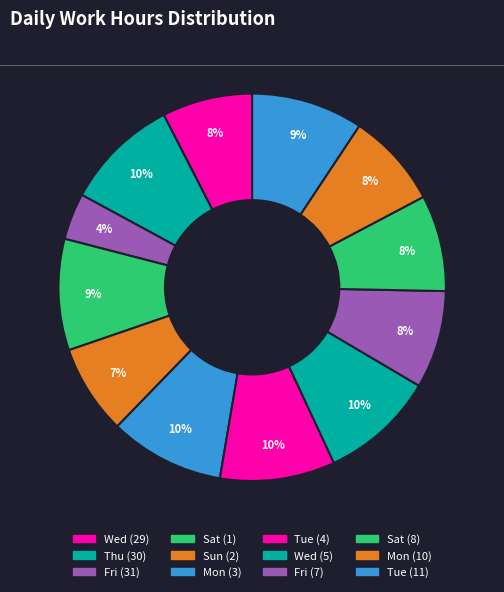

What is the ratio of the value at Mon (10) to the value at Mon (3)?

0.8